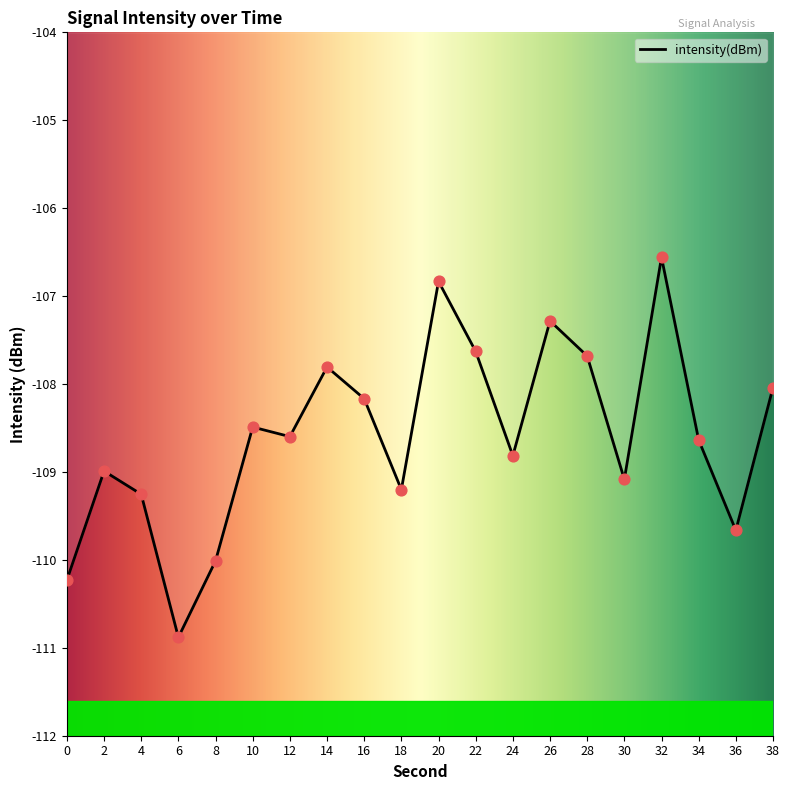

What is the change in value from 14 to 32?

+1.2